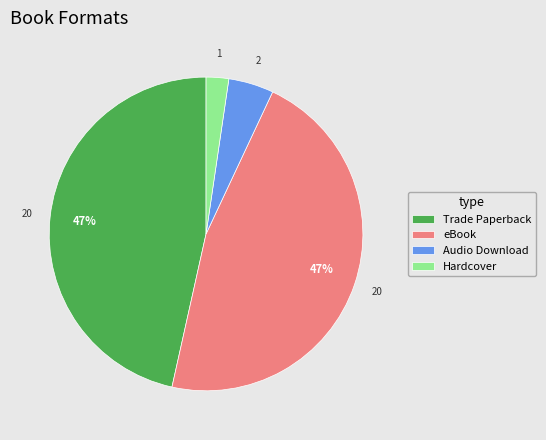

True or false: Trade Paperback accounts for 59% of the total.

False